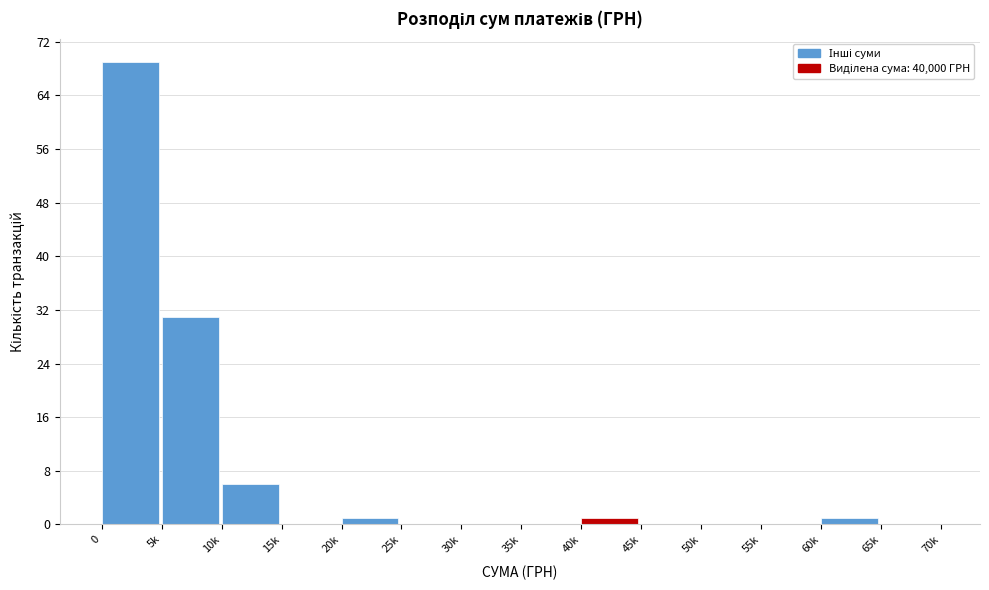

Reading left to right, list all the values displayed in this chart.

0=69	5k=31	10k=6	15k=0	20k=1	25k=0	30k=0	35k=0	40k=1	45k=0	50k=0	55k=0	60k=1	65k=0